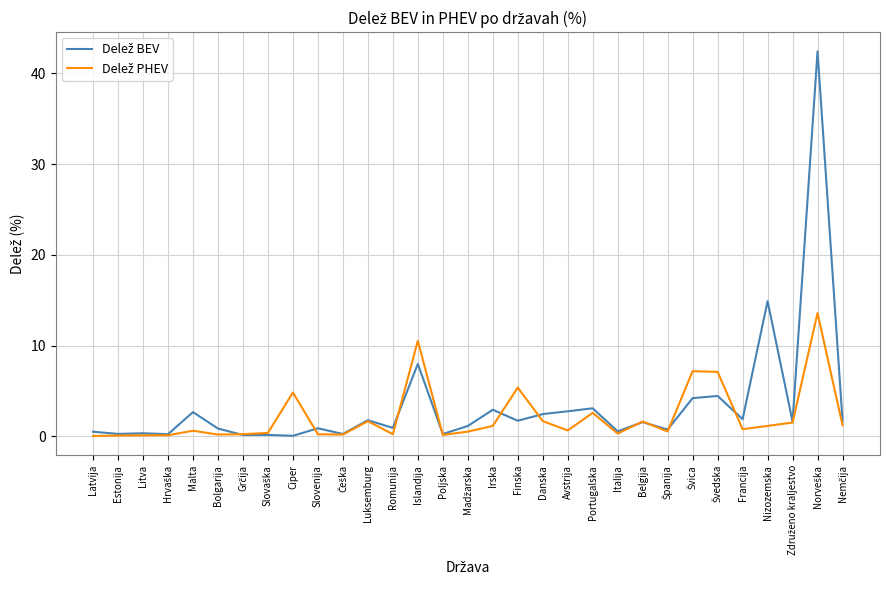

What is the maximum value shown in the chart?

42.4